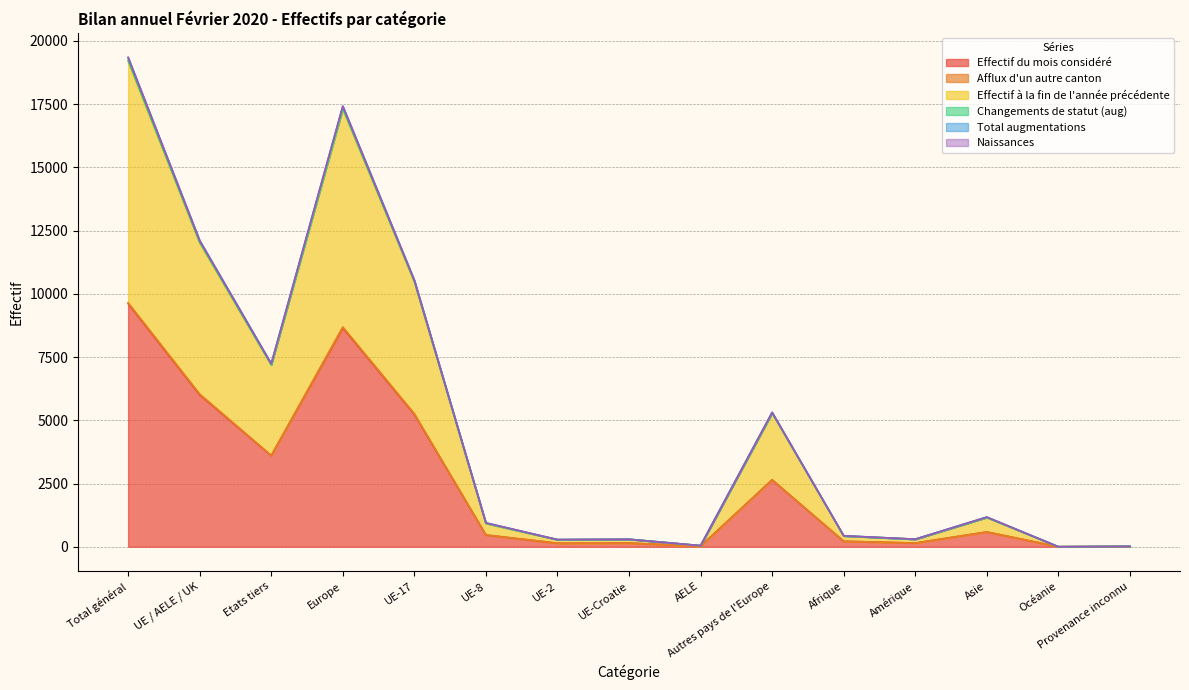

True or false: Effectif à la fin de l'année précédente has a value of 8619 at Autres pays de l'Europe.

False